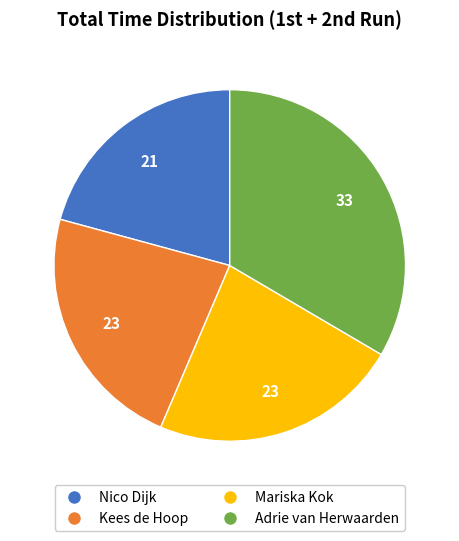

What is the smallest slice in the pie chart?

Nico Dijk